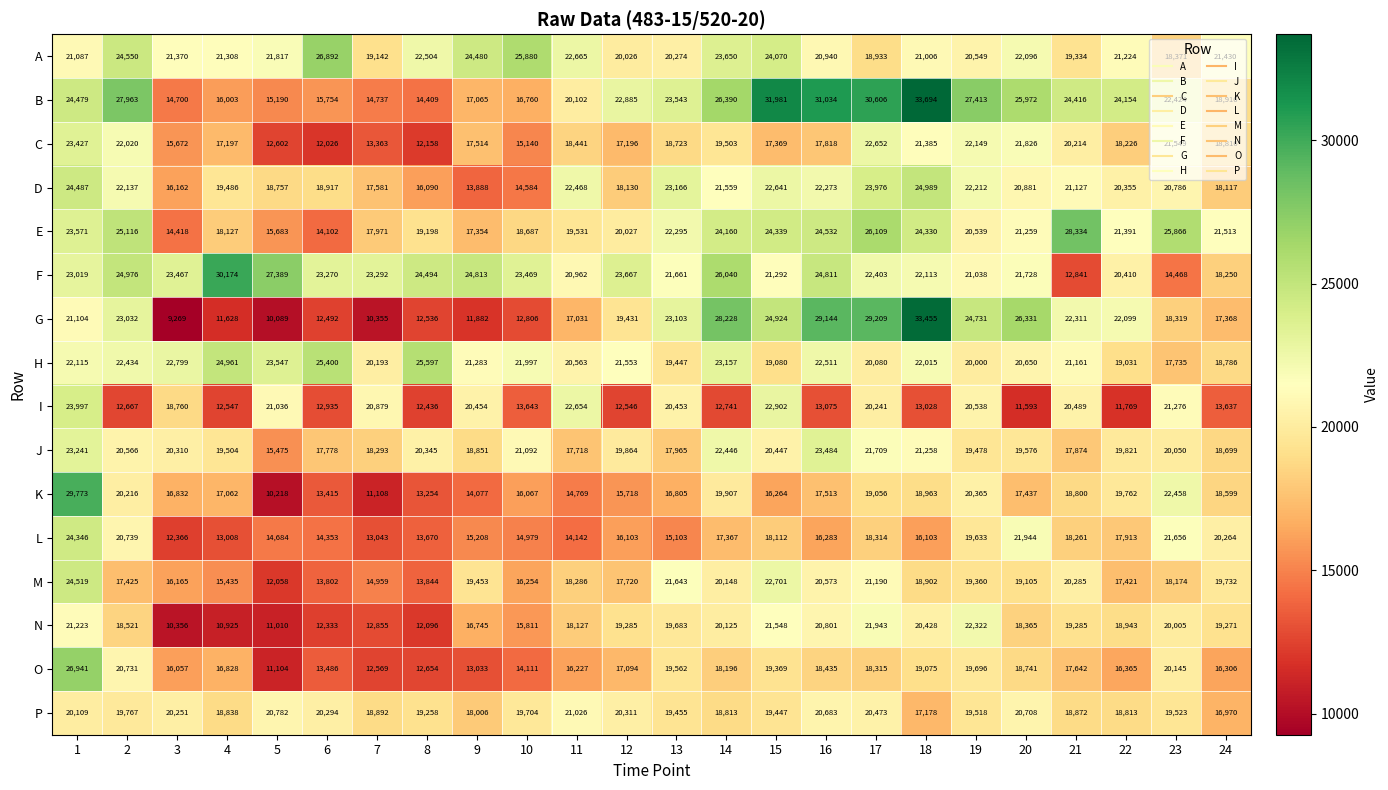

What is the approximate value of P at 9?

18006